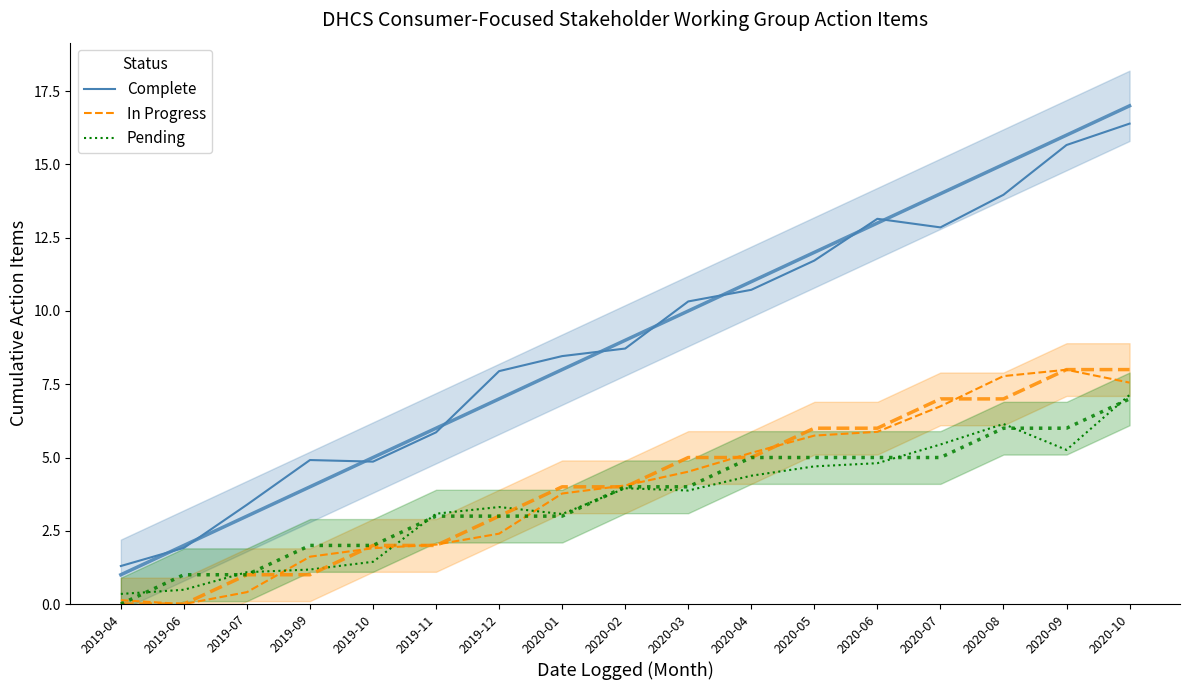

Where is the first local minimum for Pending?

2020-01